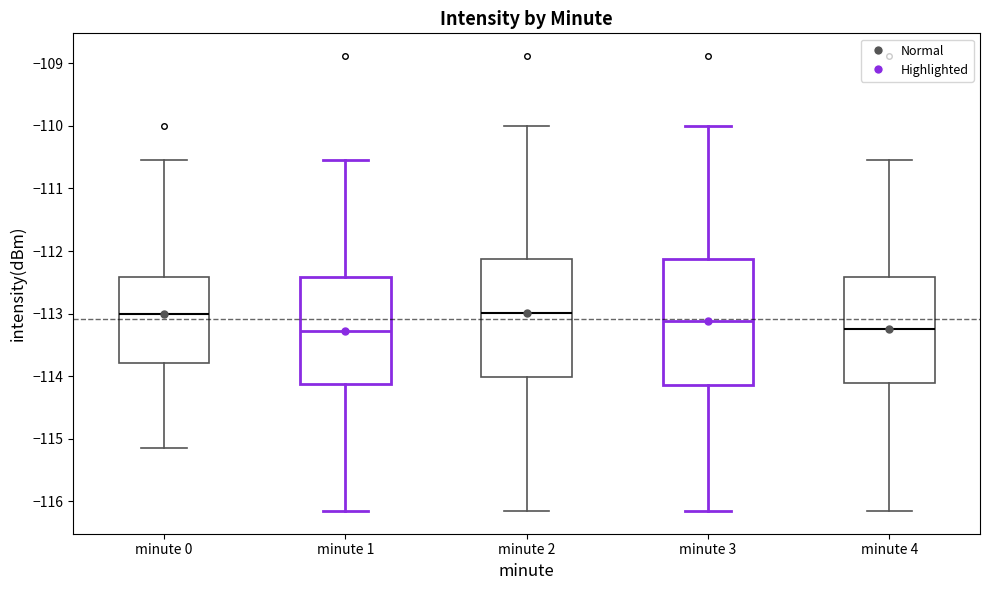

Where is the upper edge of the box for minute 1 on the y-axis? The values are not printed on the chart, so give them approximately, as read against the axis.

-112.4